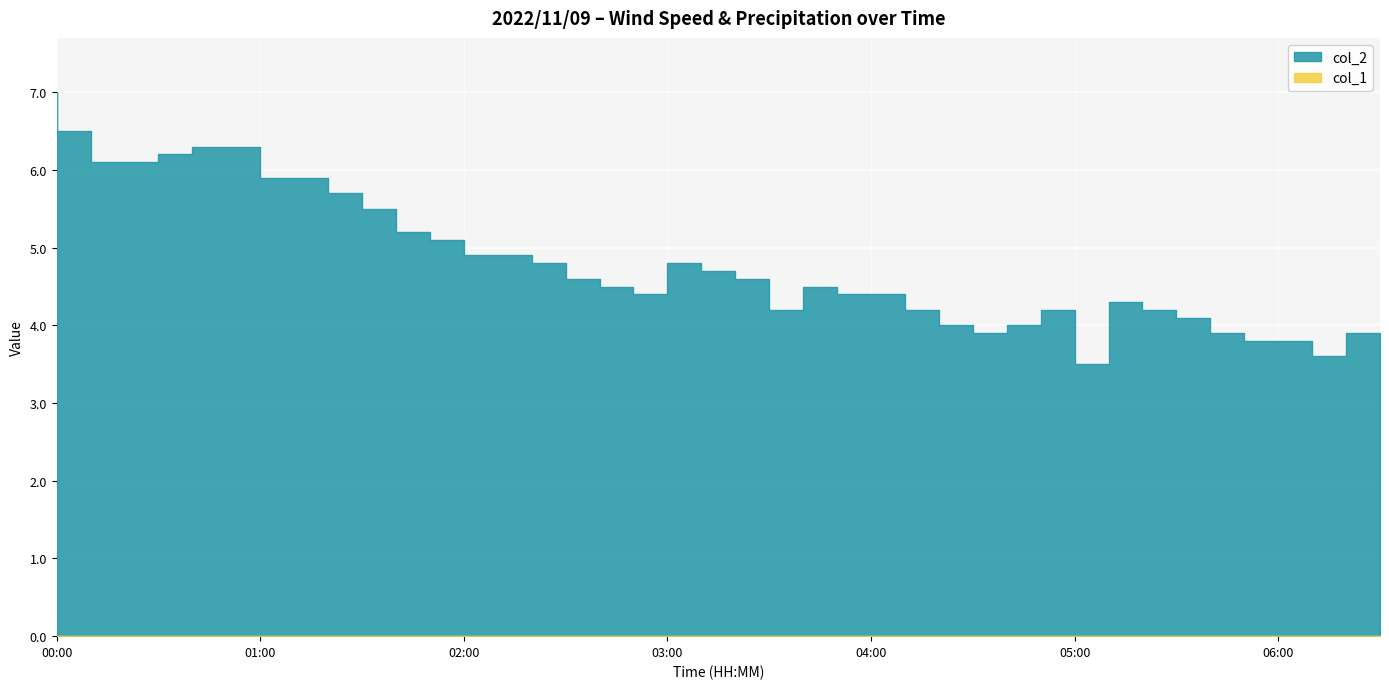

What is the value of the col_2 point at the 31st from the left?

4.2